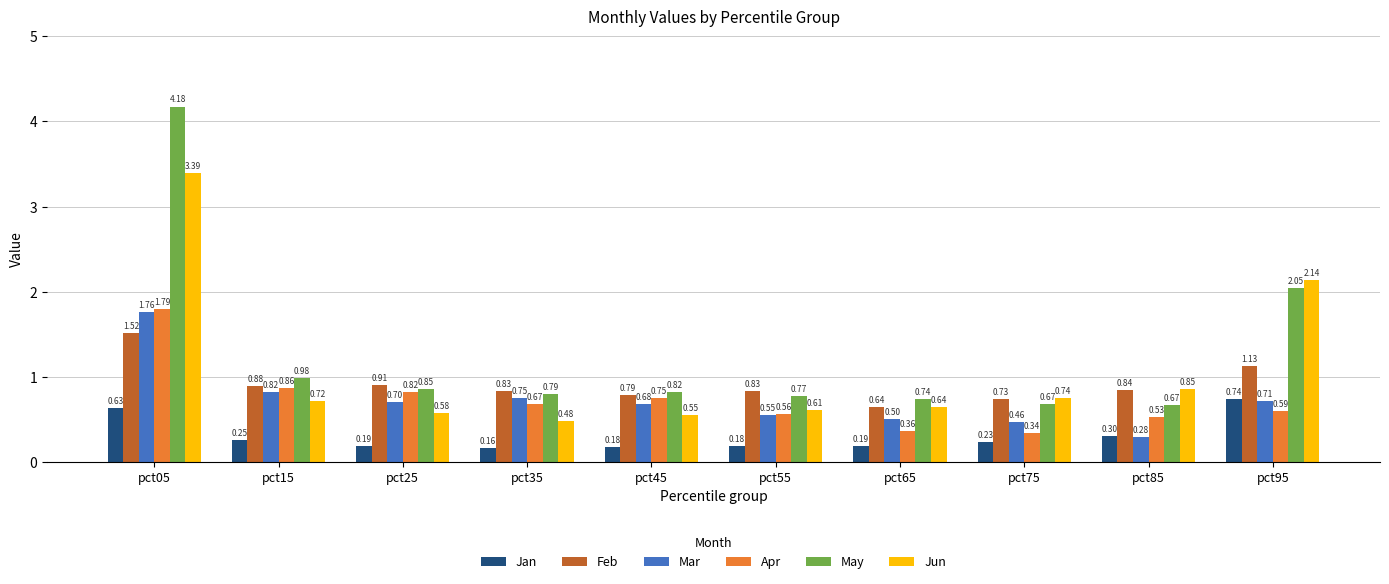

At which category is the sum across all series the highest?

pct05